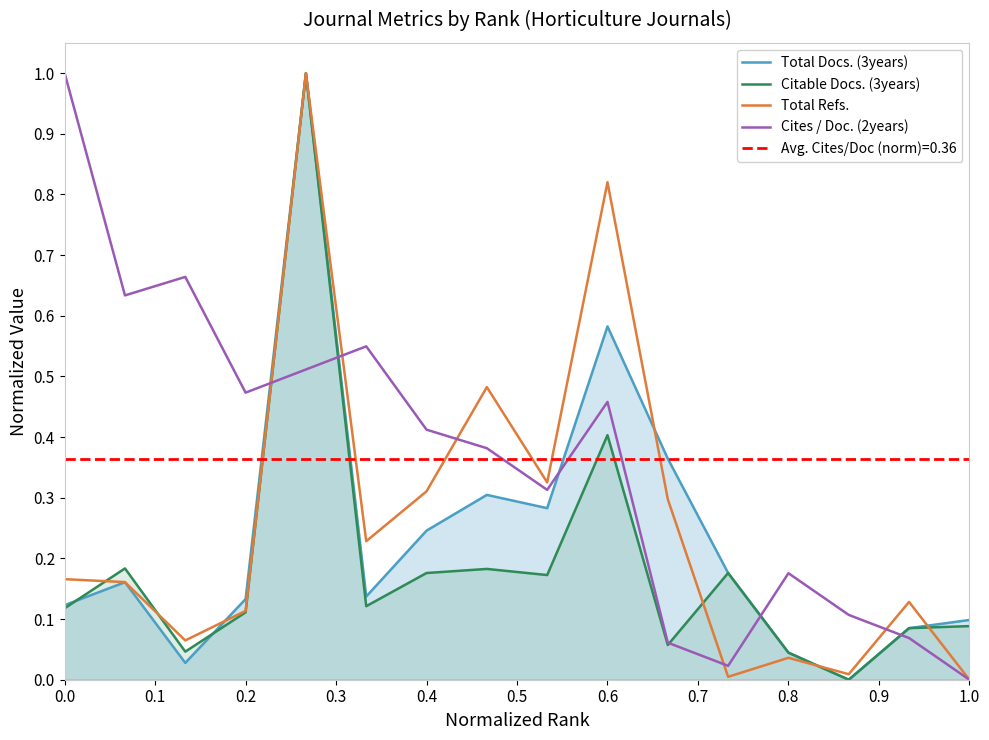

How many times do Total Docs. (3years) and Cites / Doc. (2years) cross each other?

5